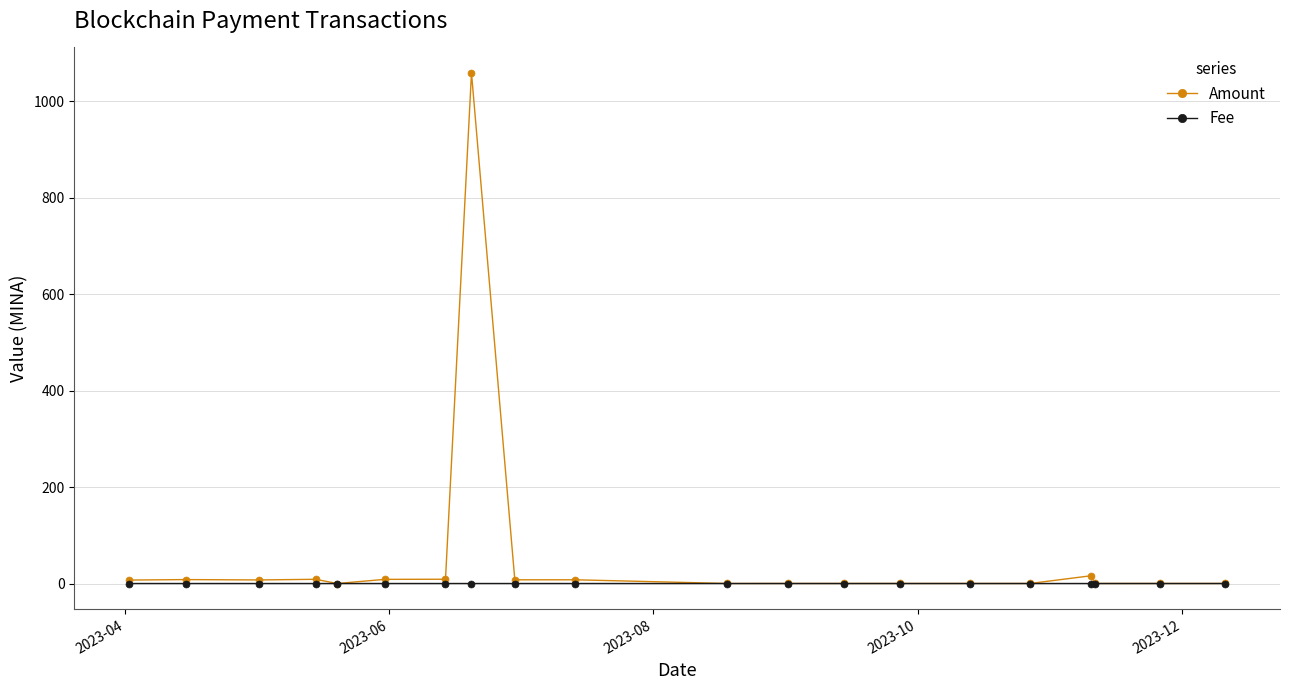

Which series has the widest spread of values?

Amount